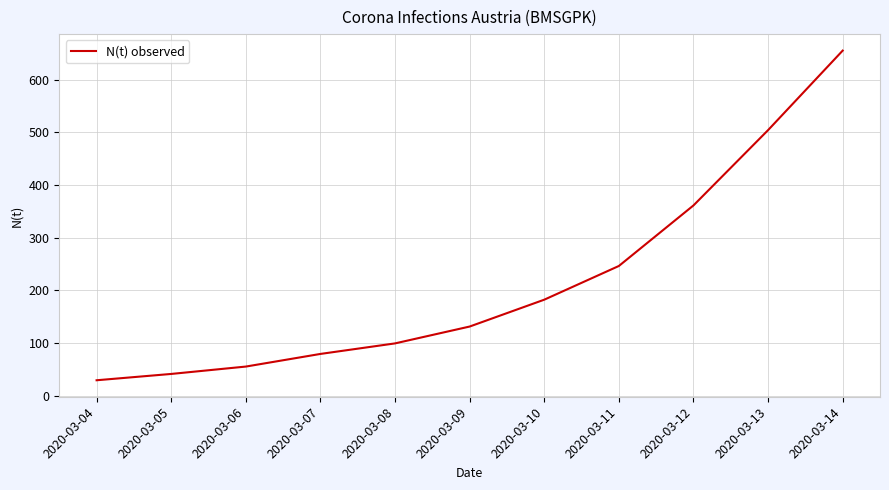

Reading right to left, list all the values displayed in this chart.

2020-03-14=655	2020-03-13=504	2020-03-12=361	2020-03-11=246	2020-03-10=182	2020-03-09=131	2020-03-08=99	2020-03-07=79	2020-03-06=55	2020-03-05=41	2020-03-04=29